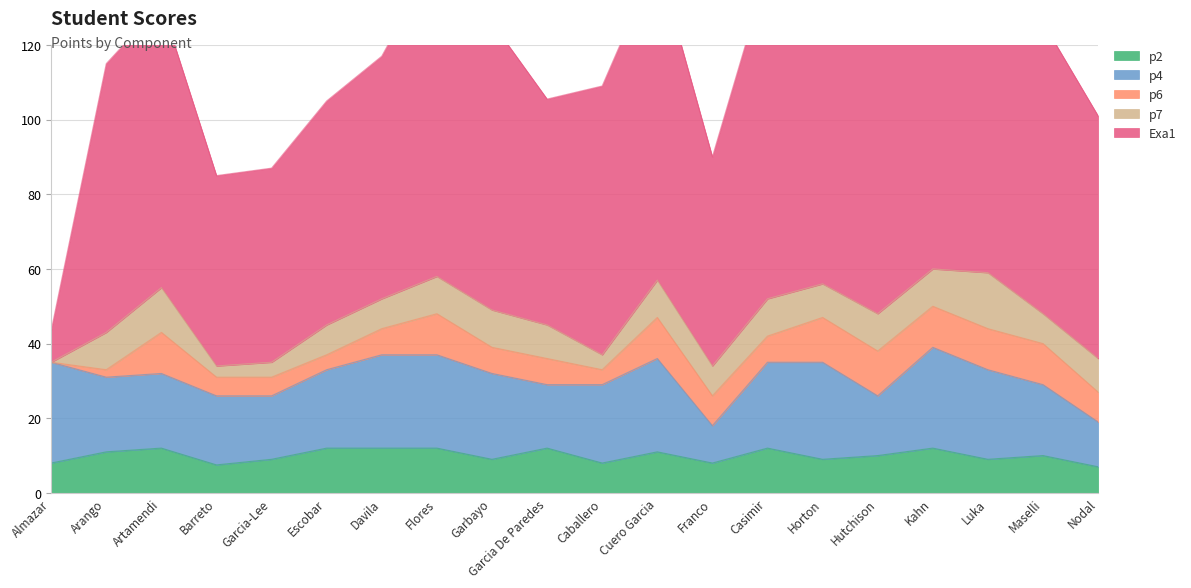

What is the average value of the p7 series?

8.3